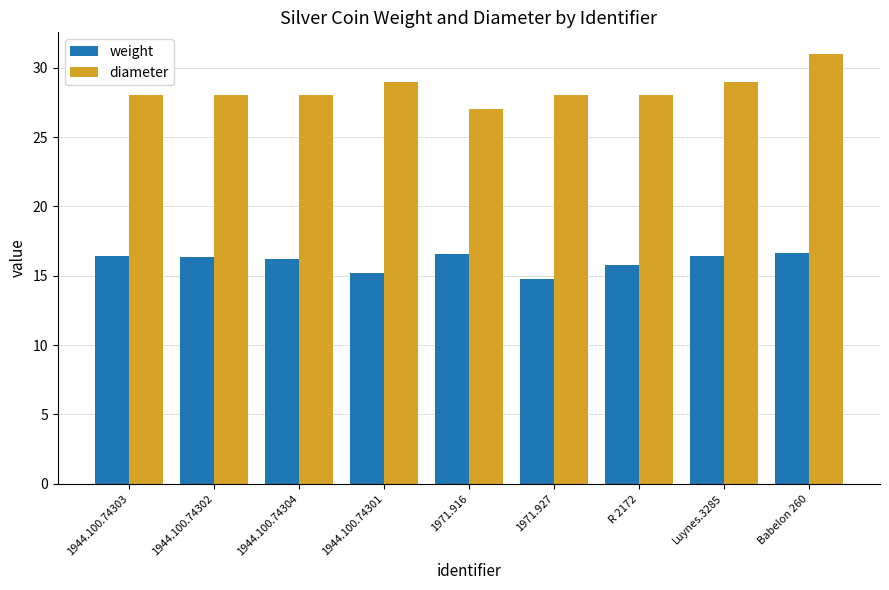

How many bars are there in total?

18